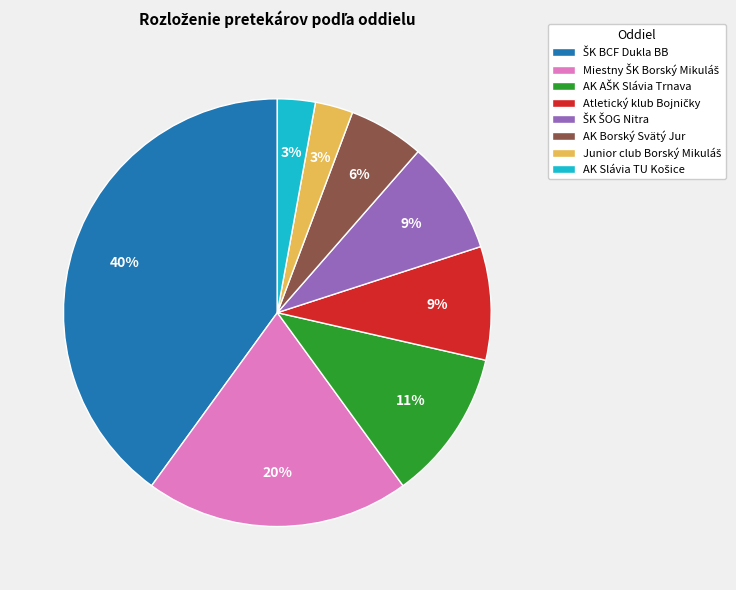

To the nearest percent, what is the difference between the largest and smallest slice percentages?

37%